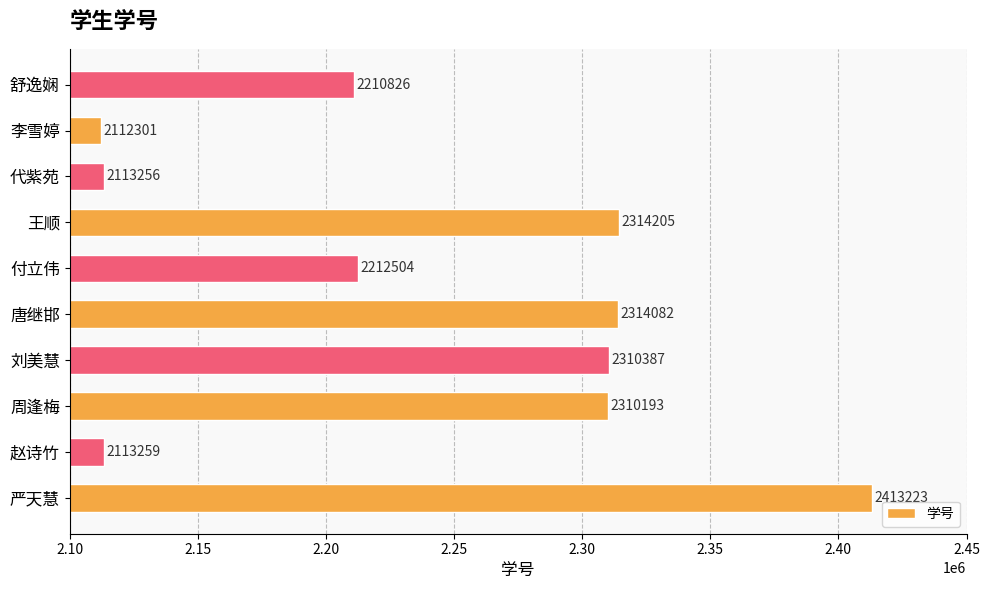

What is the difference between the values at 严天慧 and 李雪婷?

300922